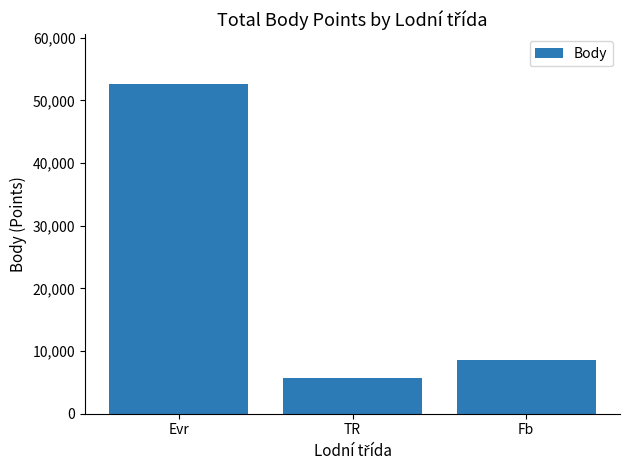

At which label is the value closest to 29217?

Fb